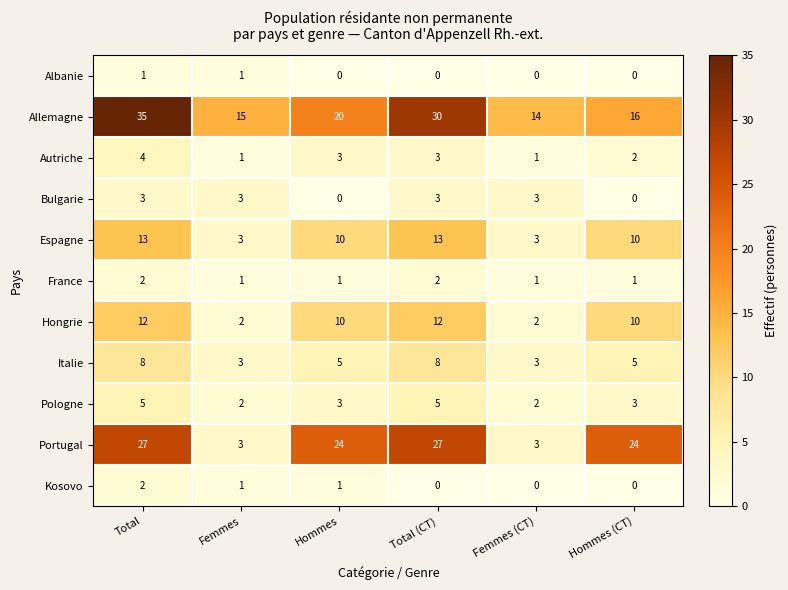

True or false: Hongrie has a value of 1 at Femmes.

False